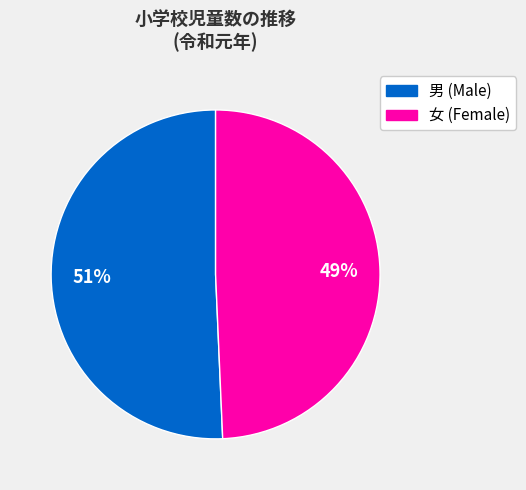

Is there any slice that represents more than half of the pie?

Yes